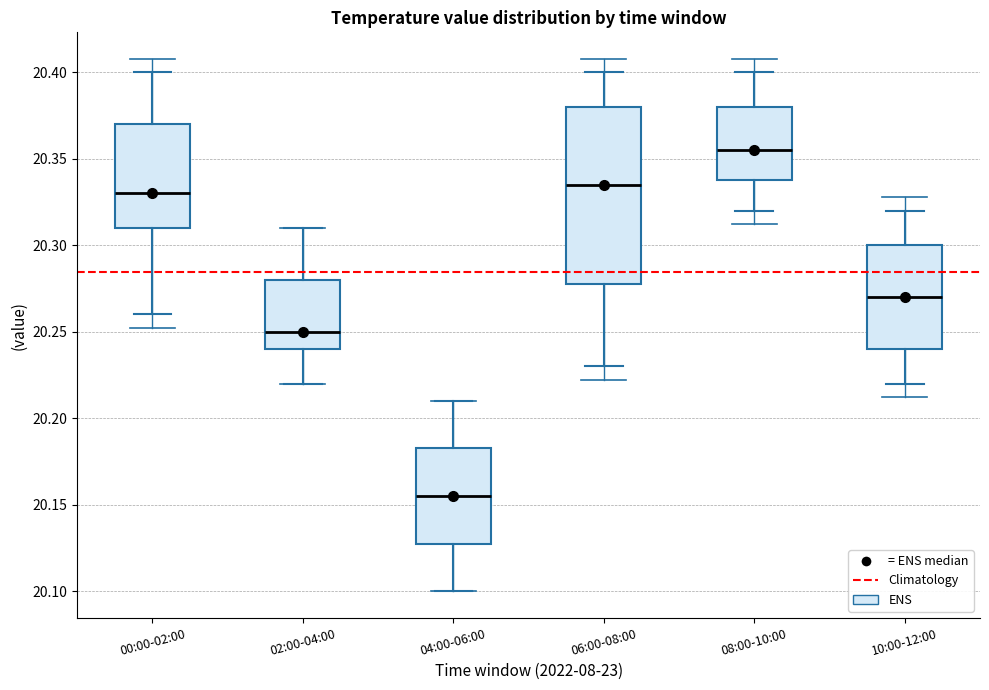

Reading left to right, transcribe this box plot: for each box, give where its median line is, the range the box spans, and where its two whiskers end, as read against the y-axis. The values are not printed on the chart, so give them approximately, as read against the axis.

00:00-02:00: median 20.330, box 20.310 to 20.370, whiskers 20.260 to 20.400
02:00-04:00: median 20.250, box 20.240 to 20.280, whiskers 20.220 to 20.310
04:00-06:00: median 20.155, box 20.130 to 20.185, whiskers 20.100 to 20.210
06:00-08:00: median 20.335, box 20.280 to 20.380, whiskers 20.230 to 20.400
08:00-10:00: median 20.355, box 20.340 to 20.380, whiskers 20.320 to 20.400
10:00-12:00: median 20.270, box 20.240 to 20.300, whiskers 20.220 to 20.320